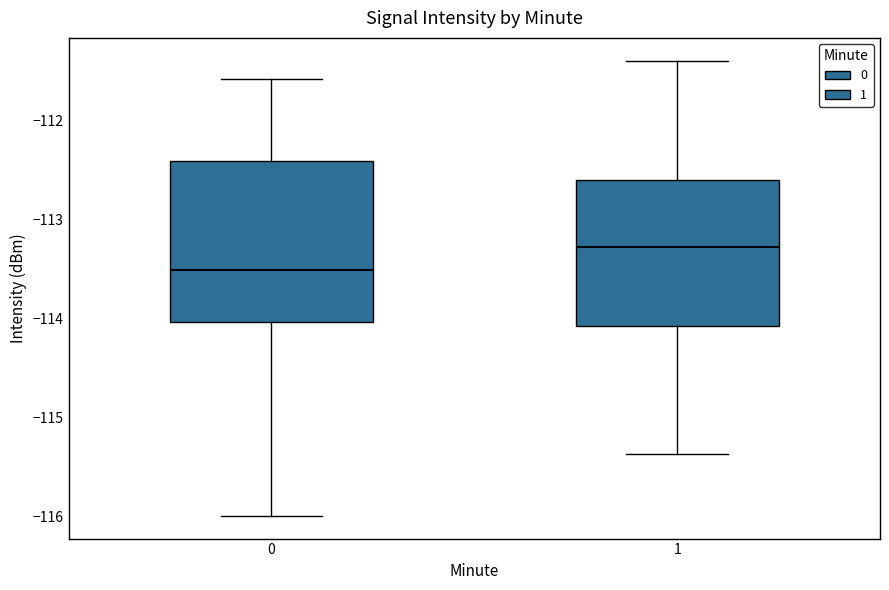

Reading left to right, transcribe this box plot: for each box, give where its median line is, the range the box spans, and where its two whiskers end, as read against the y-axis. The values are not printed on the chart, so give them approximately, as read against the axis.

0: median -113.5, box -114.0 to -112.4, whiskers -116.0 to -111.6
1: median -113.3, box -114.1 to -112.6, whiskers -115.4 to -111.4